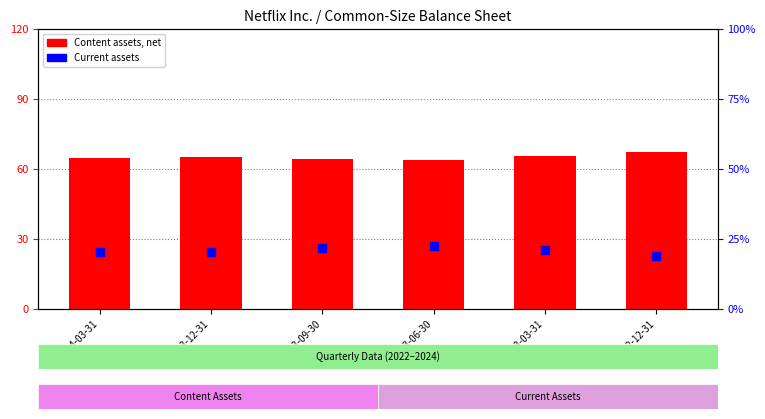

How many groups of bars are there?

6